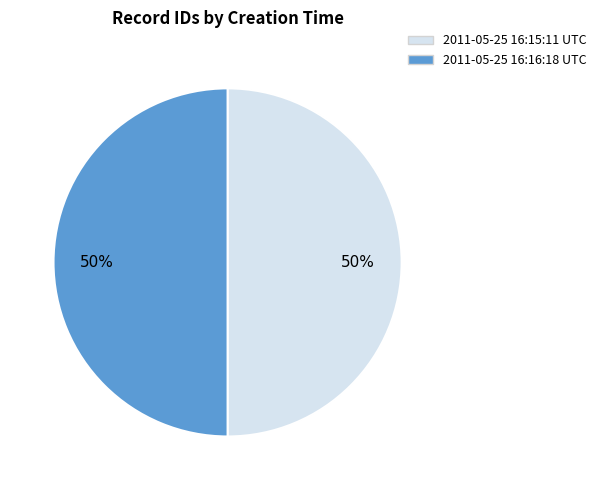

True or false: 2011-05-25 16:16:18 UTC accounts for 50% of the total.

True